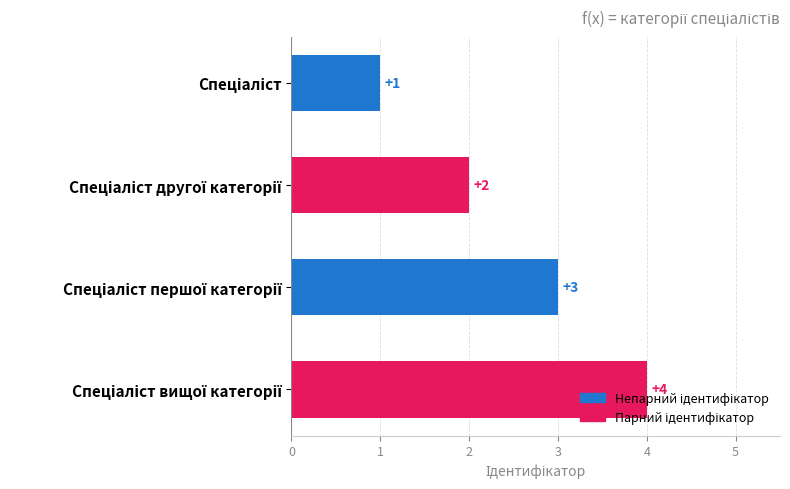

What is the value of the 4th bar from the top?

4